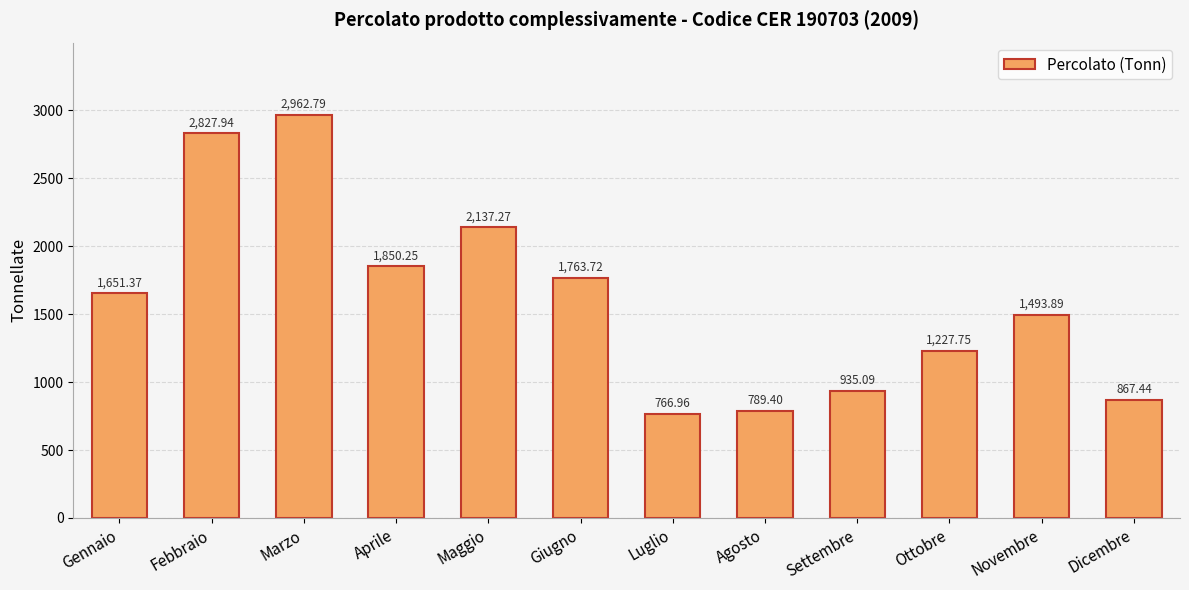

What is the smallest value displayed?

767.0